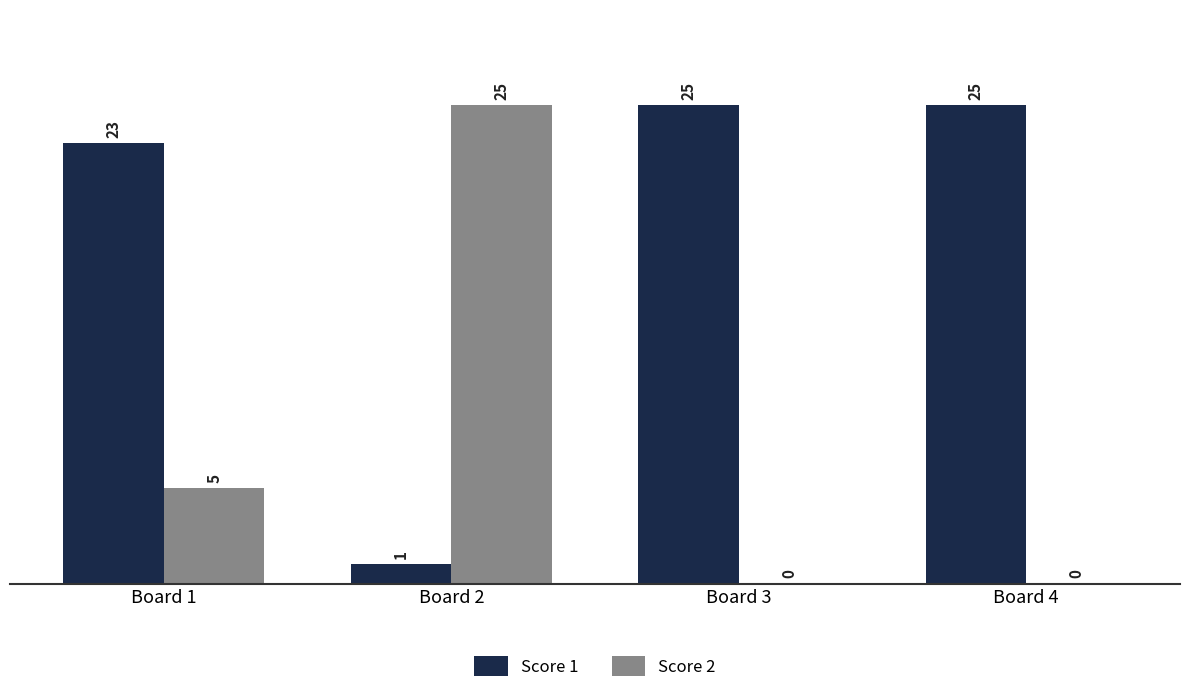

The Score 2 series shows 17 at Board 3. True or false?

False